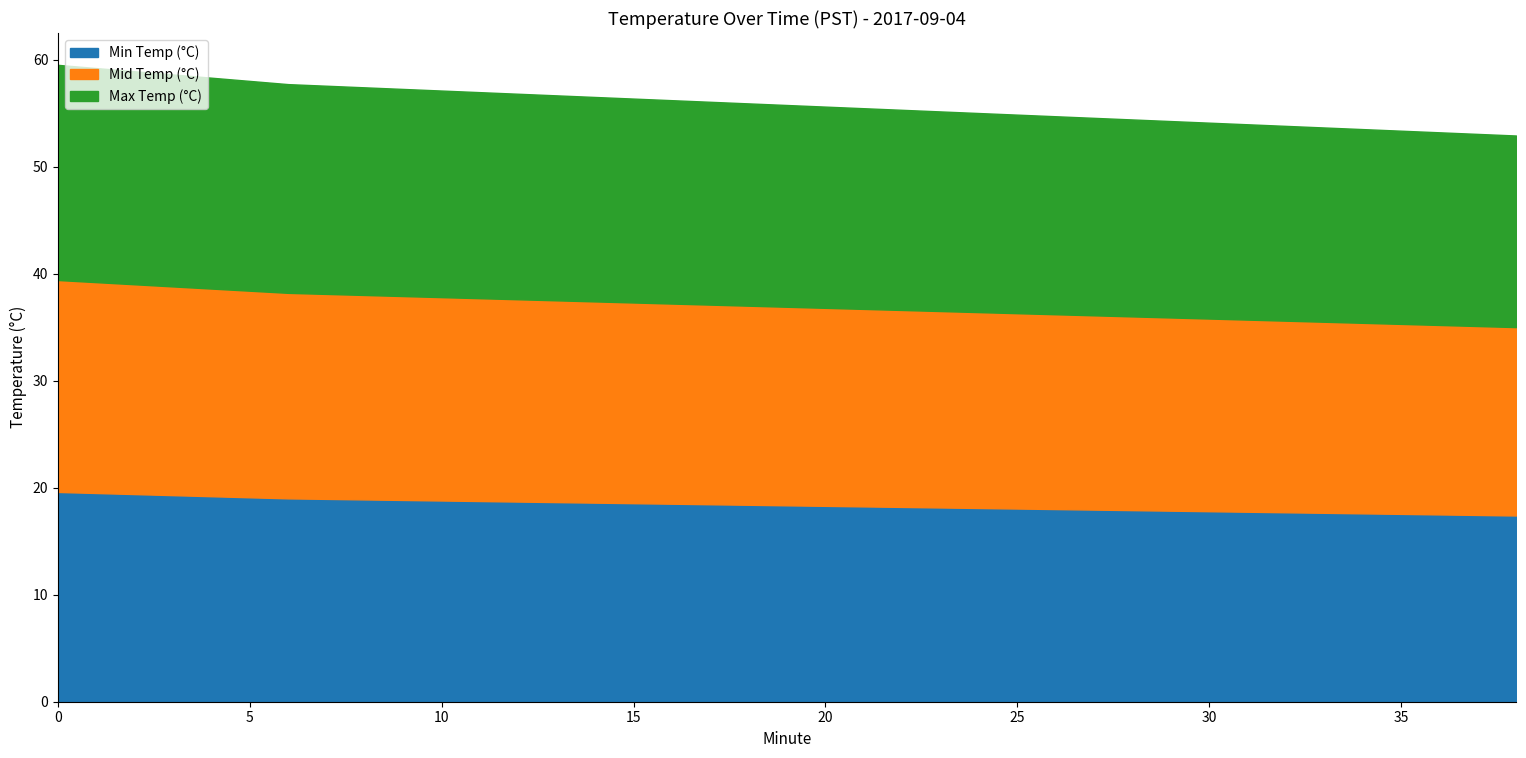

True or false: Mid Temp (°C) has more than 2 points higher than both neighbors.

False